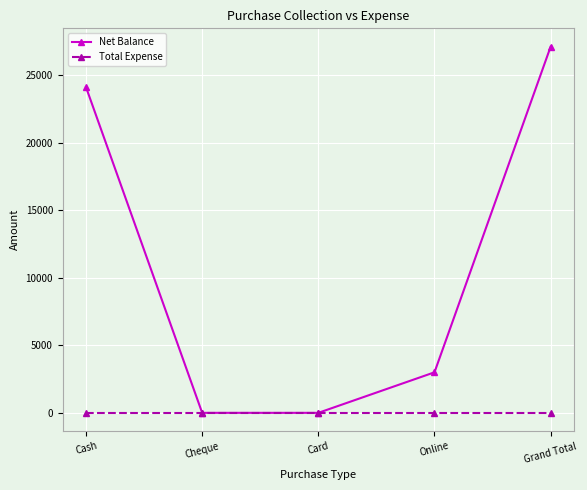

How many lines are shown in the chart?

2